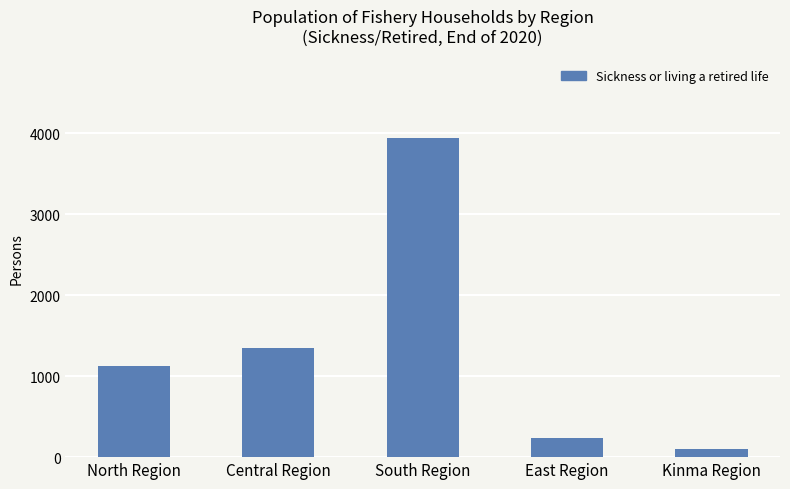

Reading left to right, transcribe all the data shown in this chart.

1127	1346	3940	241	100